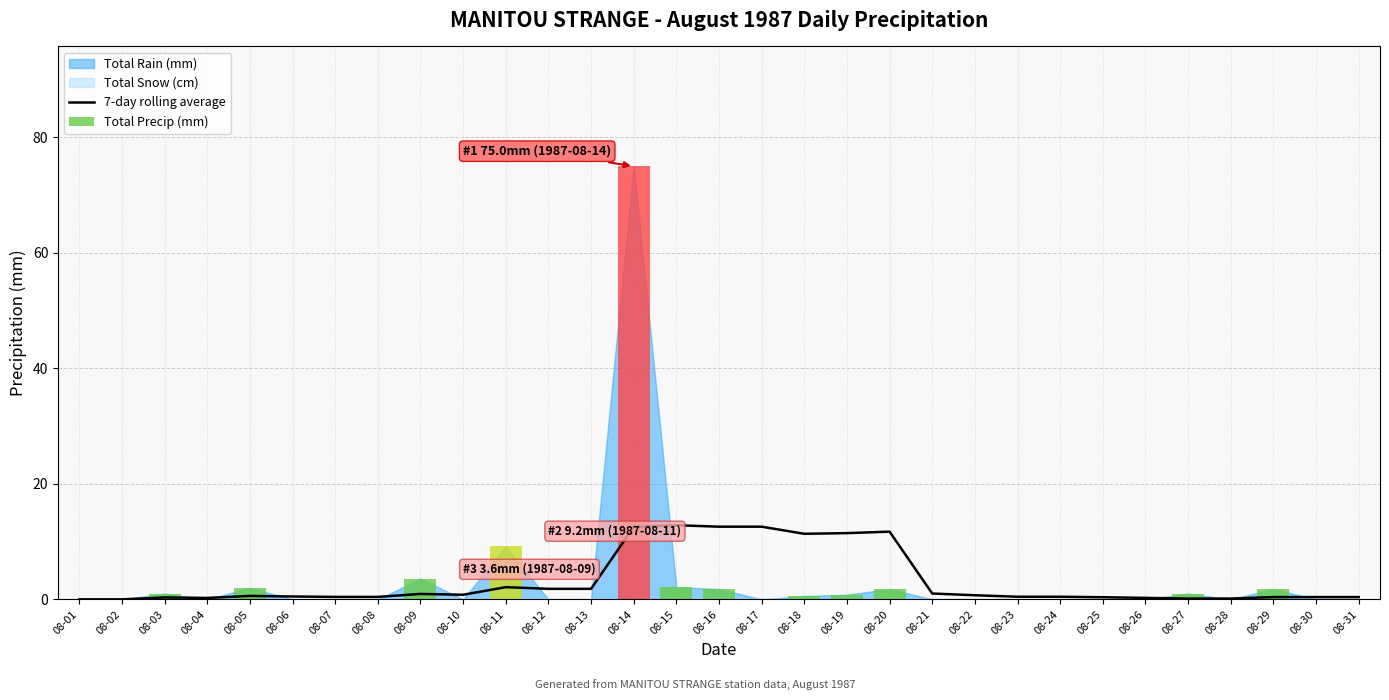

Reading right to left, transcribe all the data shown in this chart.

0.4	0.4	0.4	0.1	0.1	0.3	0.4	0.5	0.5	0.7	1.0	11.7	11.5	11.4	12.6	12.6	12.8	12.5	1.8	1.8	2.1	0.8	0.9	0.4	0.4	0.5	0.6	0.2	0.3	0.0	0.0